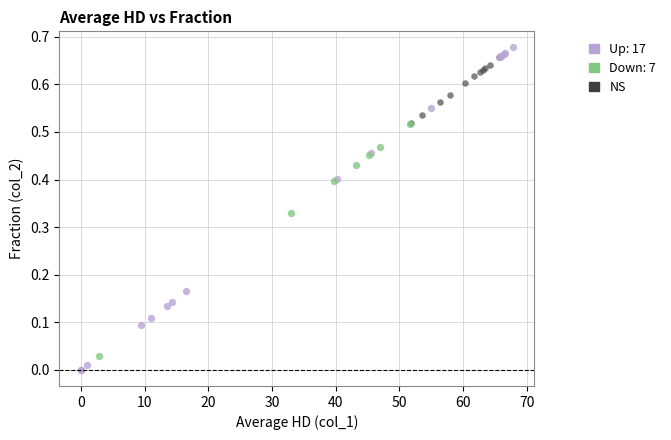

Which series has the largest Y range (max minus min)?

Up: 17